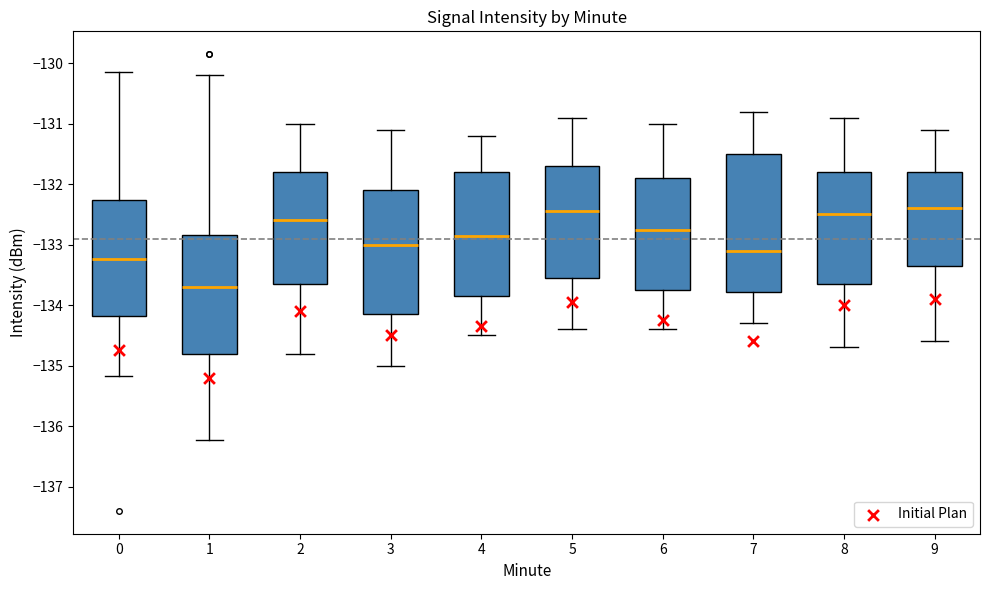

Reading left to right, transcribe this box plot: for each box, give where its median line is, the range the box spans, and where its two whiskers end, as read against the y-axis. The values are not printed on the chart, so give them approximately, as read against the axis.

0: median -133.2, box -134.2 to -132.3, whiskers -135.2 to -130.1
1: median -133.7, box -134.8 to -132.8, whiskers -136.2 to -130.2
2: median -132.6, box -133.6 to -131.8, whiskers -134.8 to -131.0
3: median -133.0, box -134.1 to -132.1, whiskers -135.0 to -131.1
4: median -132.8, box -133.8 to -131.8, whiskers -134.5 to -131.2
5: median -132.4, box -133.5 to -131.7, whiskers -134.4 to -130.9
6: median -132.7, box -133.7 to -131.9, whiskers -134.4 to -131.0
7: median -133.1, box -133.8 to -131.5, whiskers -134.3 to -130.8
8: median -132.5, box -133.6 to -131.8, whiskers -134.7 to -130.9
9: median -132.4, box -133.3 to -131.8, whiskers -134.6 to -131.1